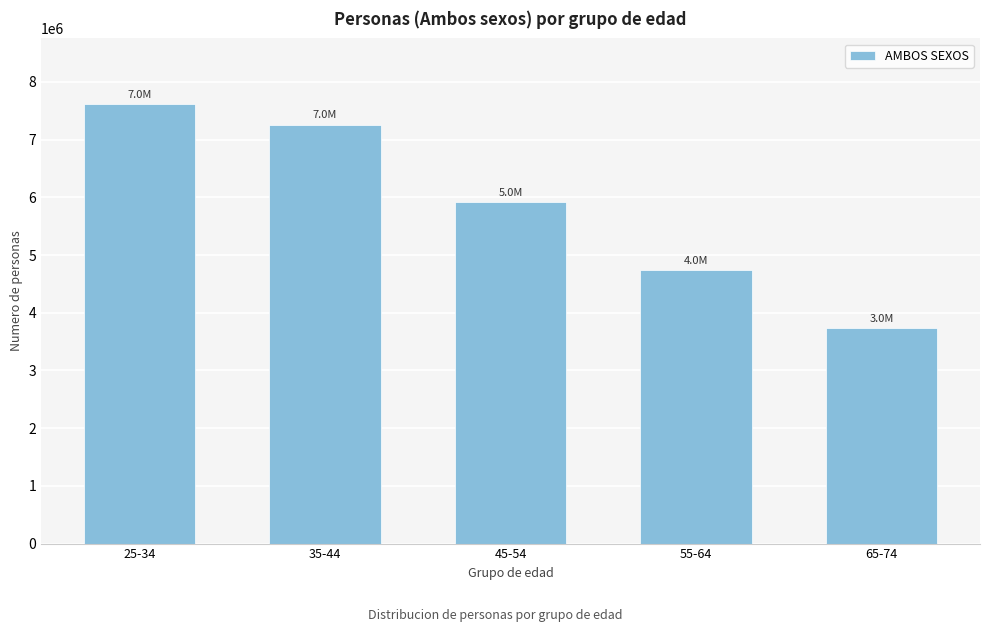

Reading left to right, transcribe all the data shown in this chart.

25-34=7611513	35-44=7252367	45-54=5910331	55-64=4733276	65-74=3730648